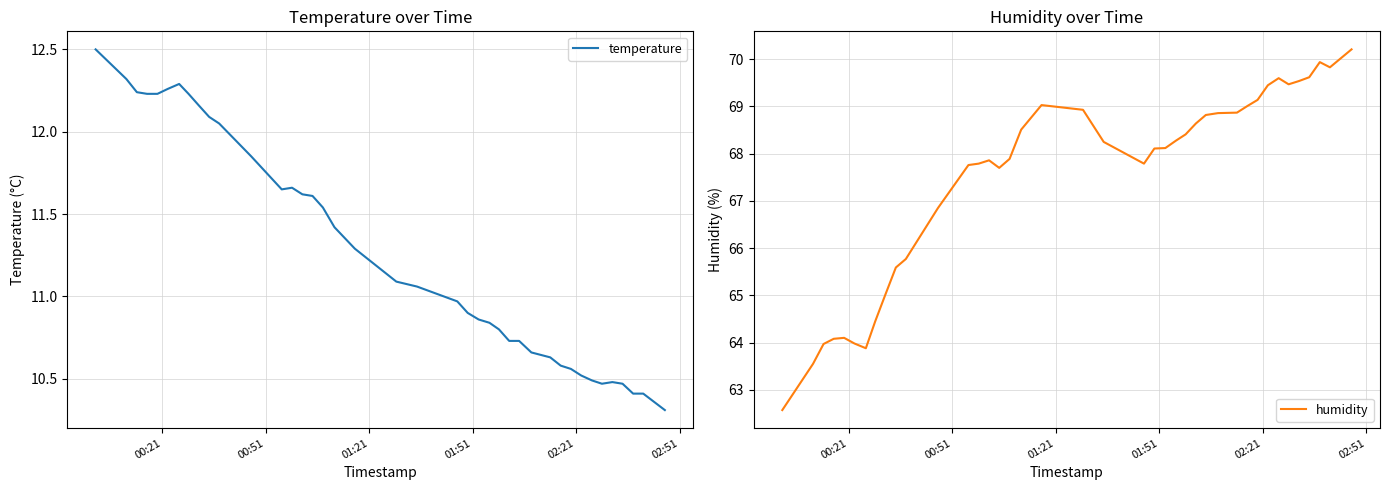

What is the maximum value for temperature?

12.5